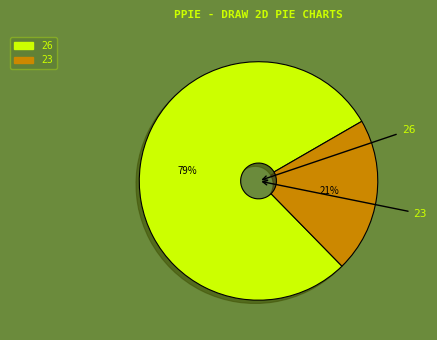

What is the largest slice in the pie chart?

26